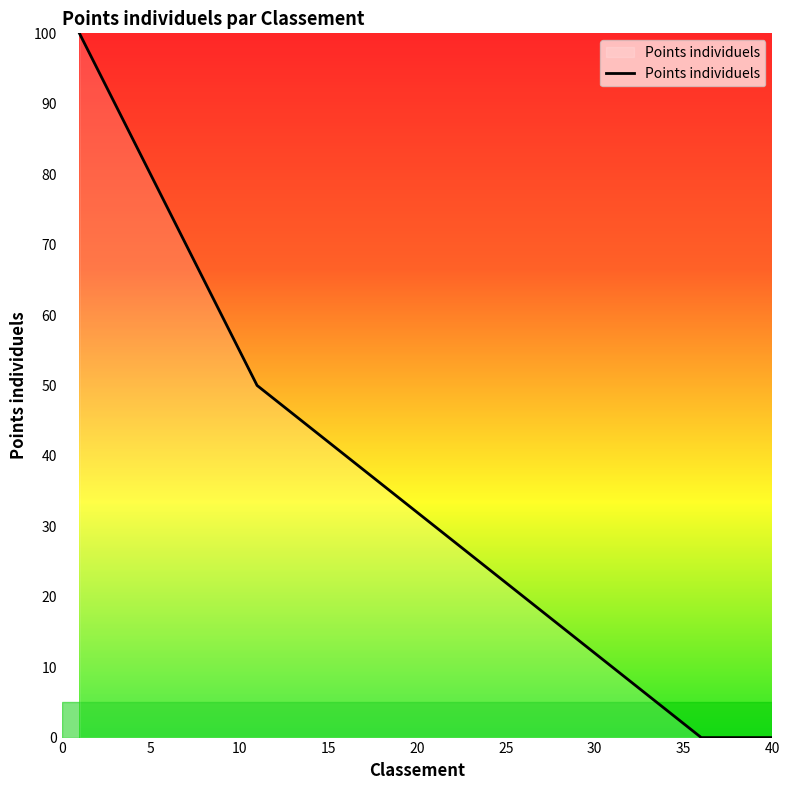

What is the maximum value shown in the chart?

100